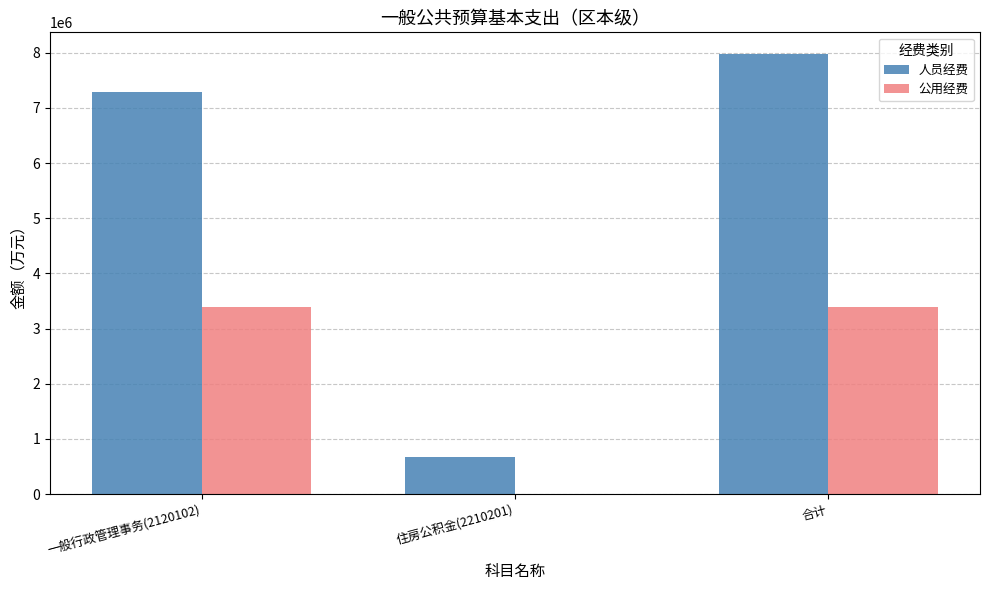

How many groups of bars are there?

3